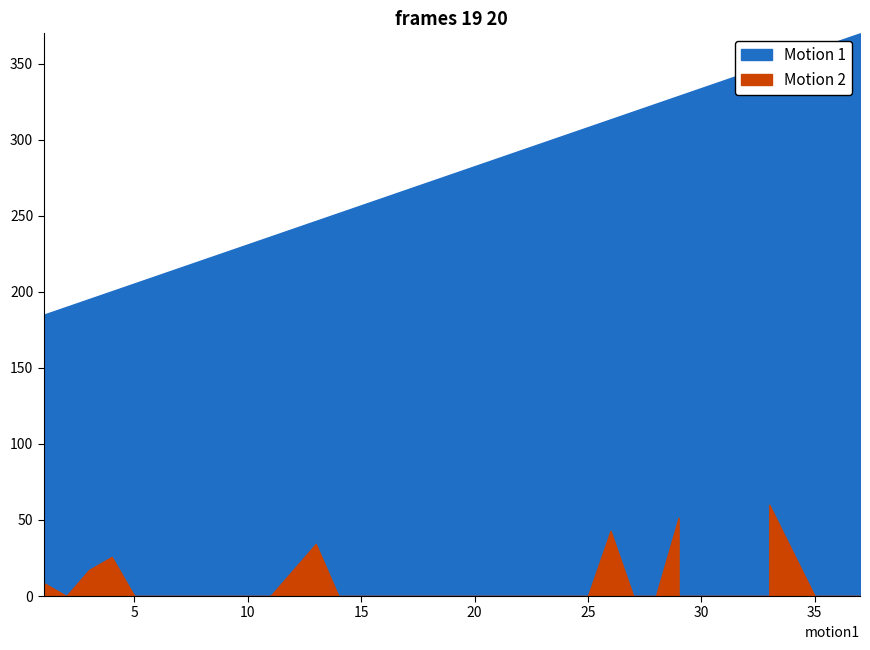

List the series in order of their peak value, highest first.

Motion 1, Motion 2